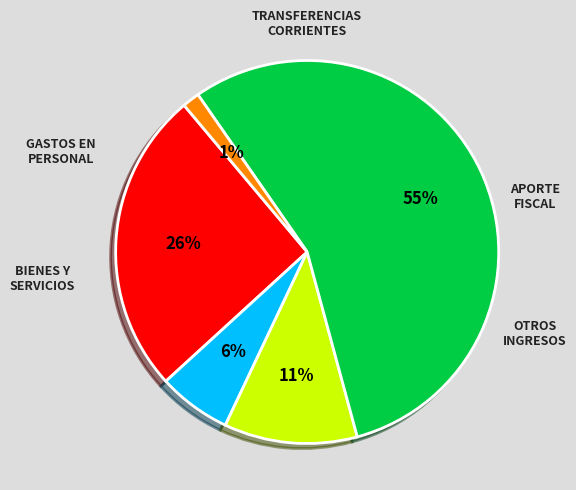

Is there any slice that represents more than half of the pie?

Yes